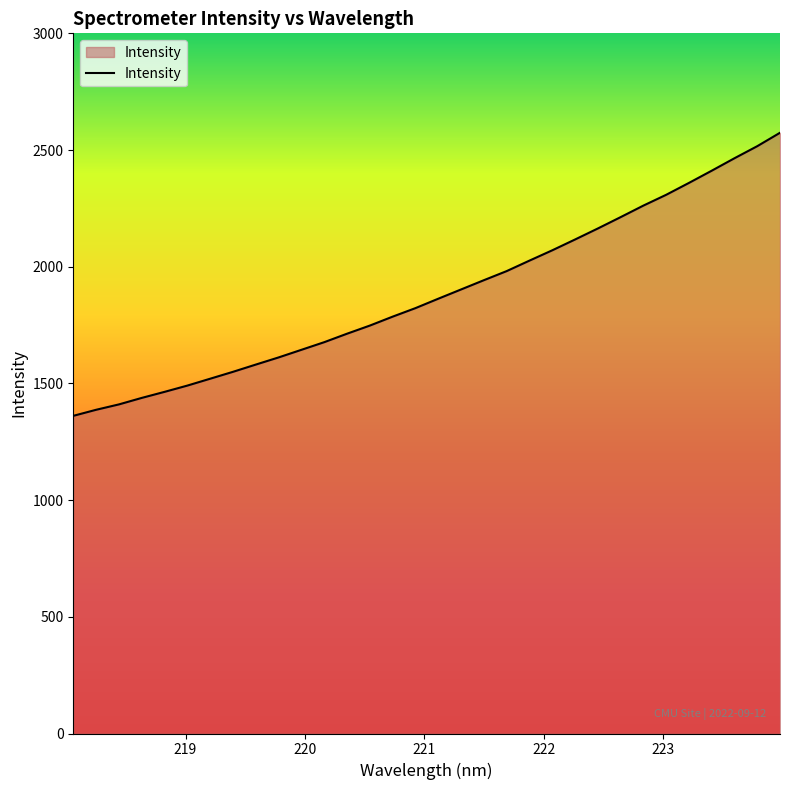

What is the smallest value displayed?

1361.1